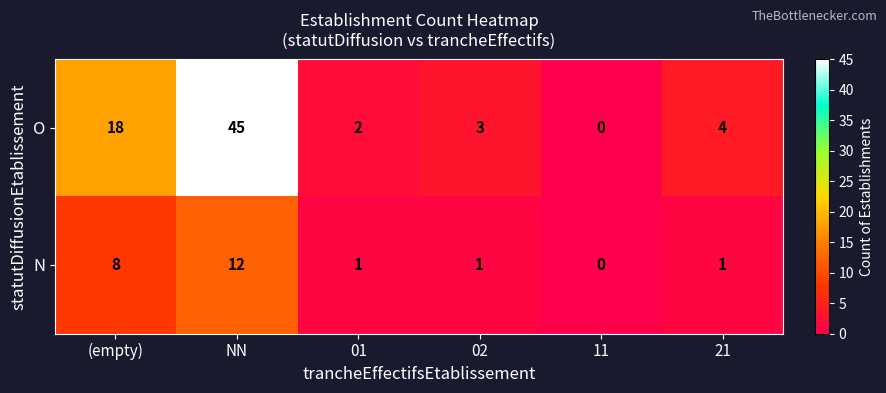

Which series has the largest total across all categories?

O